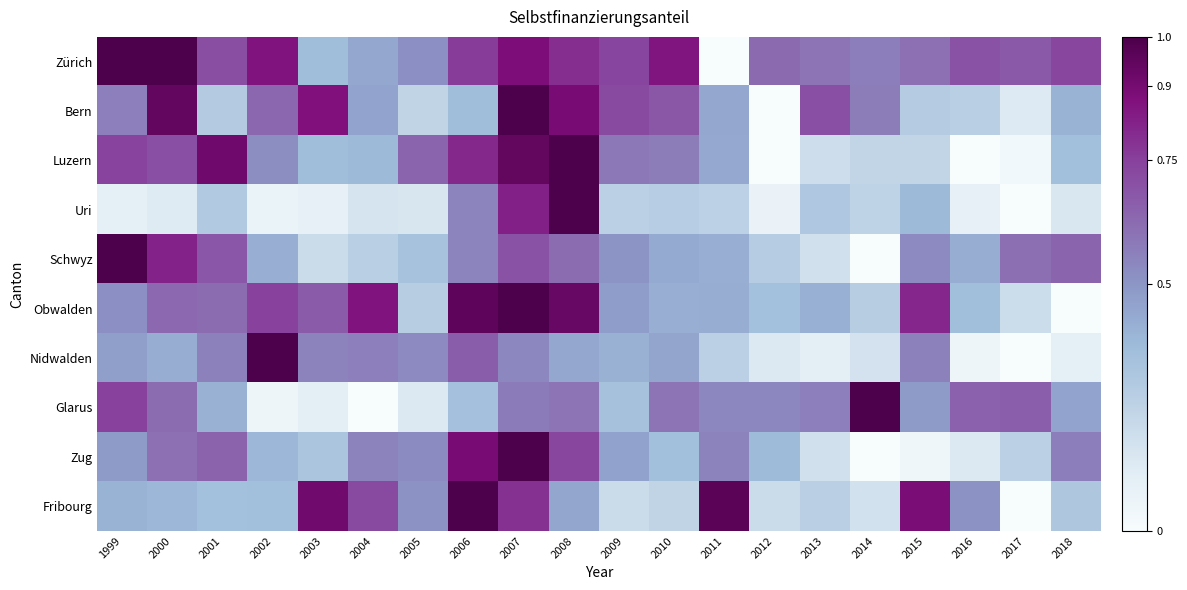

At how many categories does at least one series exceed 0?

20